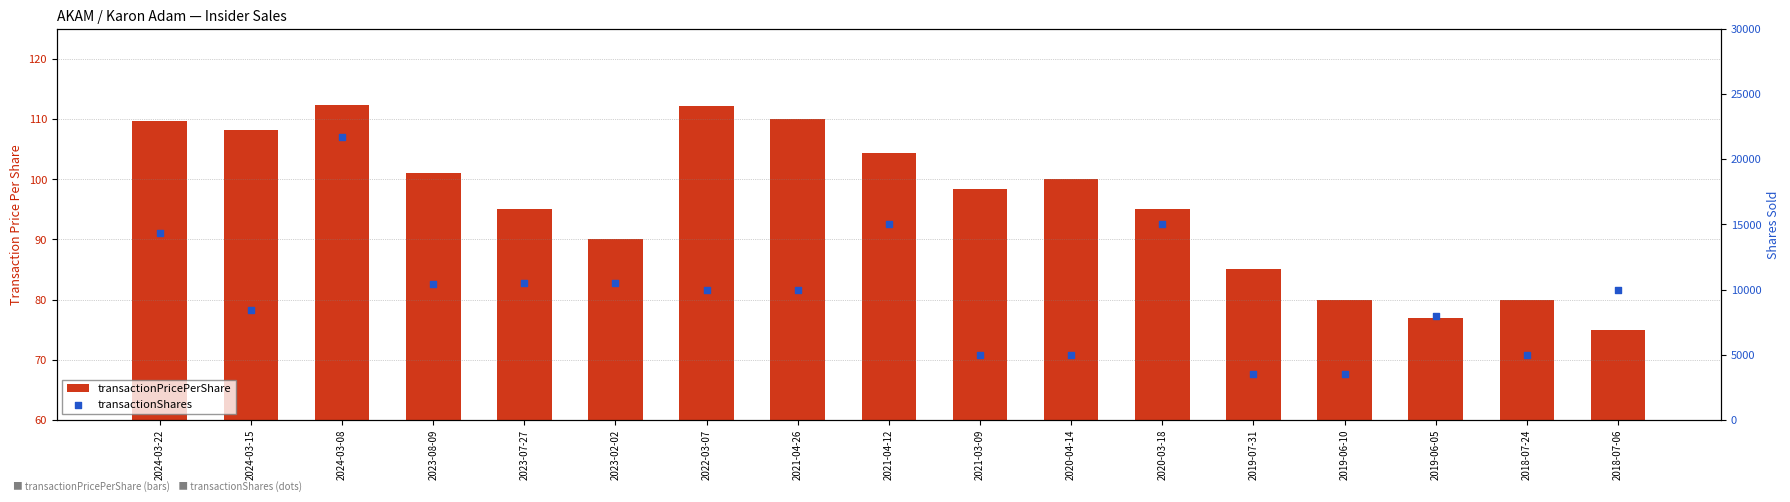

Which series contains the highest Y value?

transactionShares